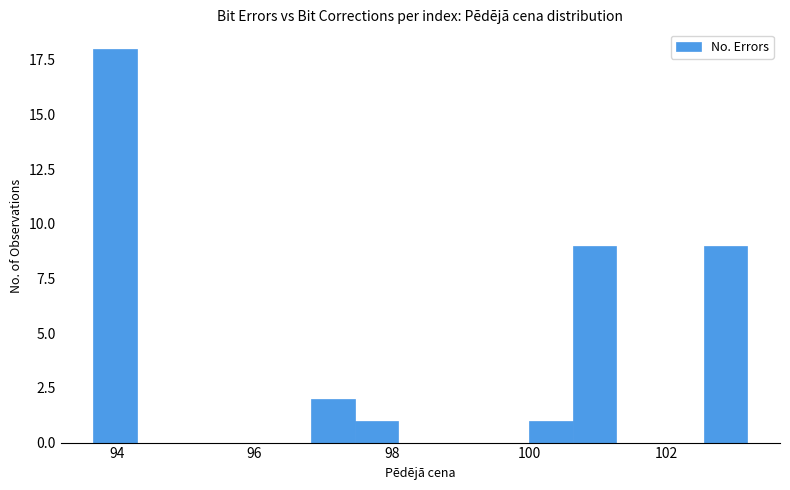

Around what value on the x-axis is the tallest bar? Give the approximate position of its centre, as read against the axis.

94.0